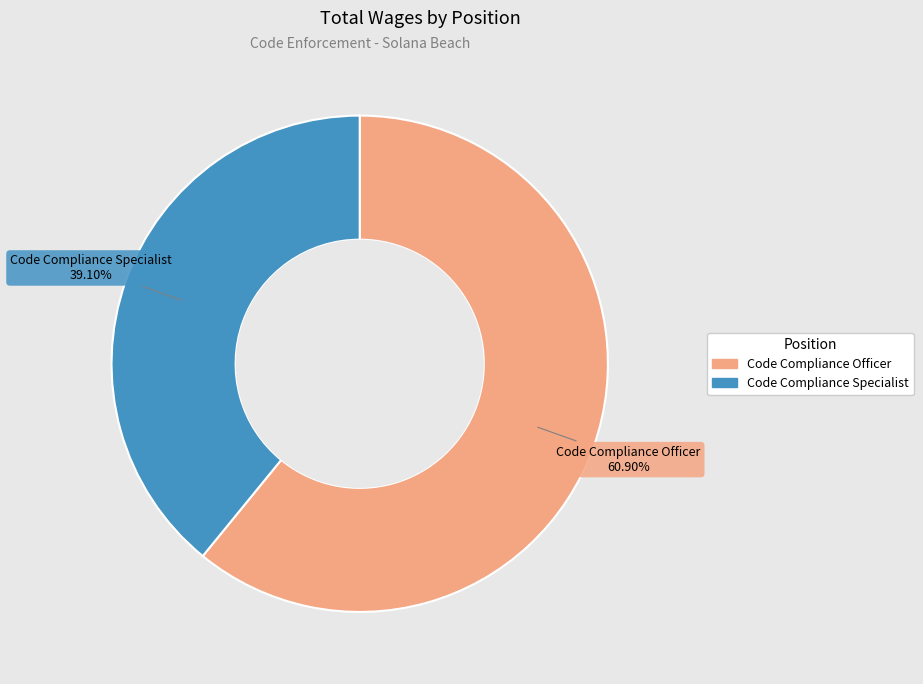

Between Code Compliance Officer and Code Compliance Specialist, which is larger?

Code Compliance Officer